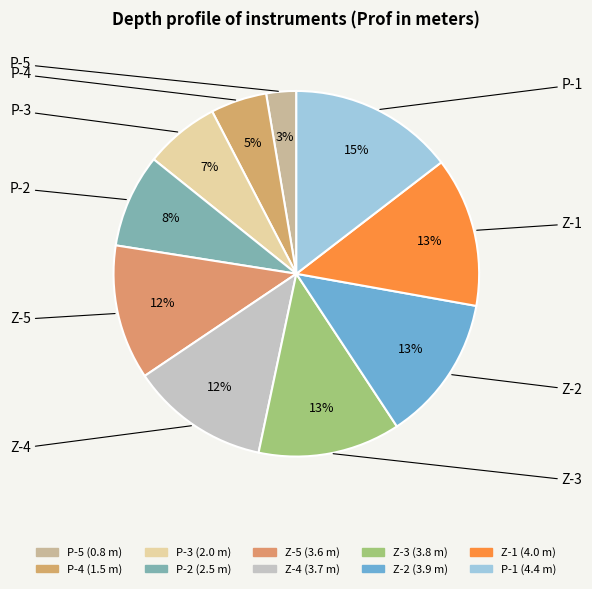

How much of the chart is everything except Z-5?

88.1%